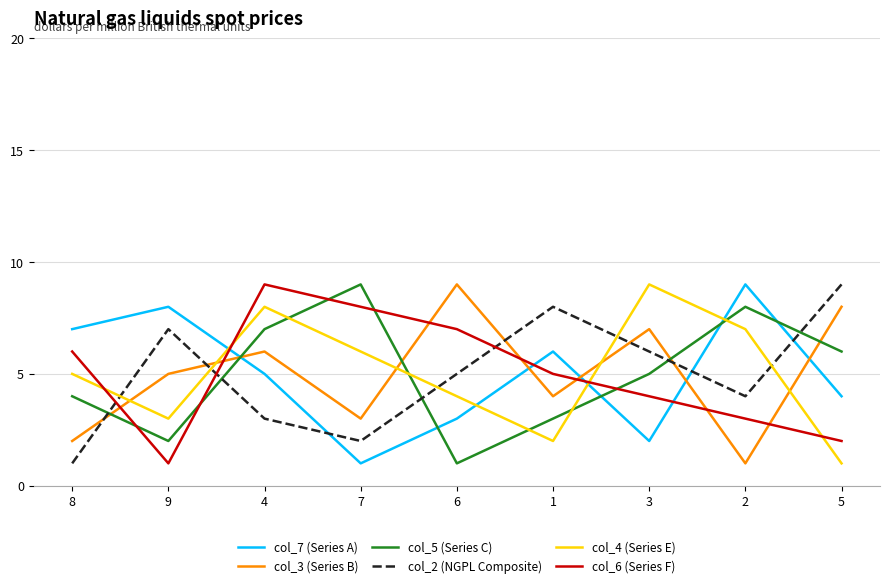

The col_5 (Series C) series shows 5 at 1. True or false?

False